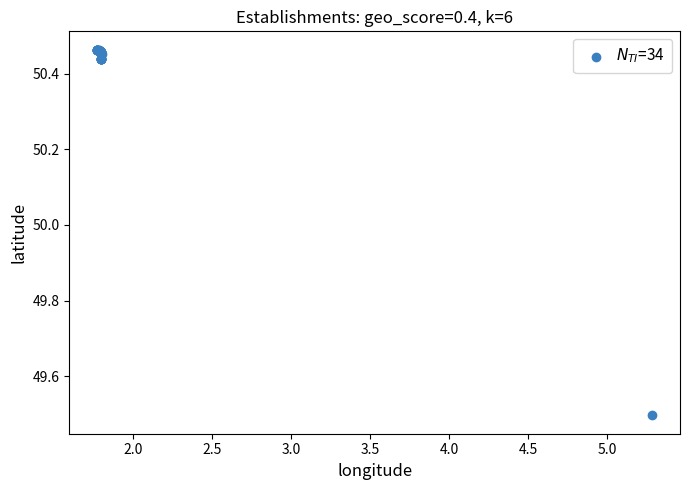

What Y value in the scatter plot is closest to 49?

49.5